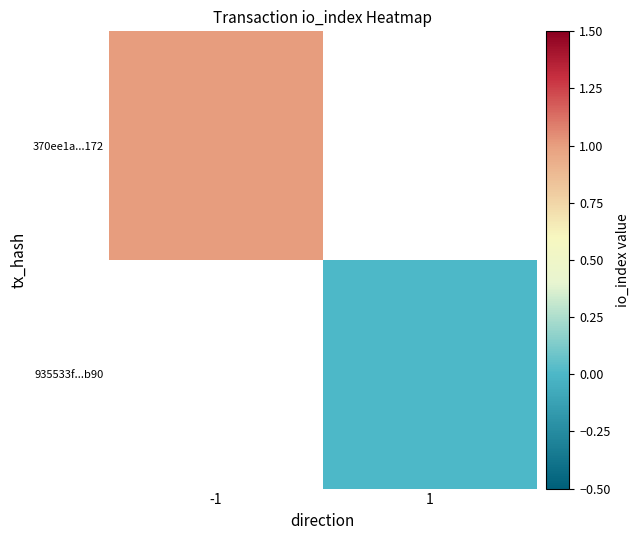

At how many categories does at least one series exceed 0?

1